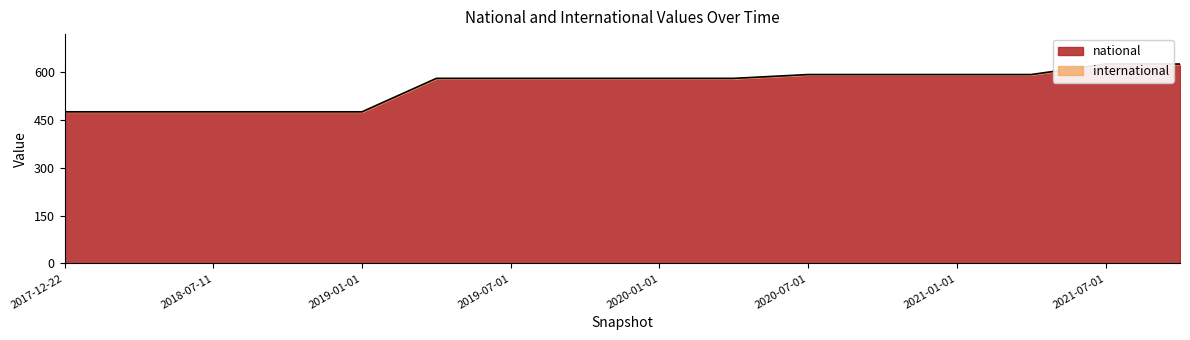

True or false: there are more than 1 points higher than both neighbors.

False